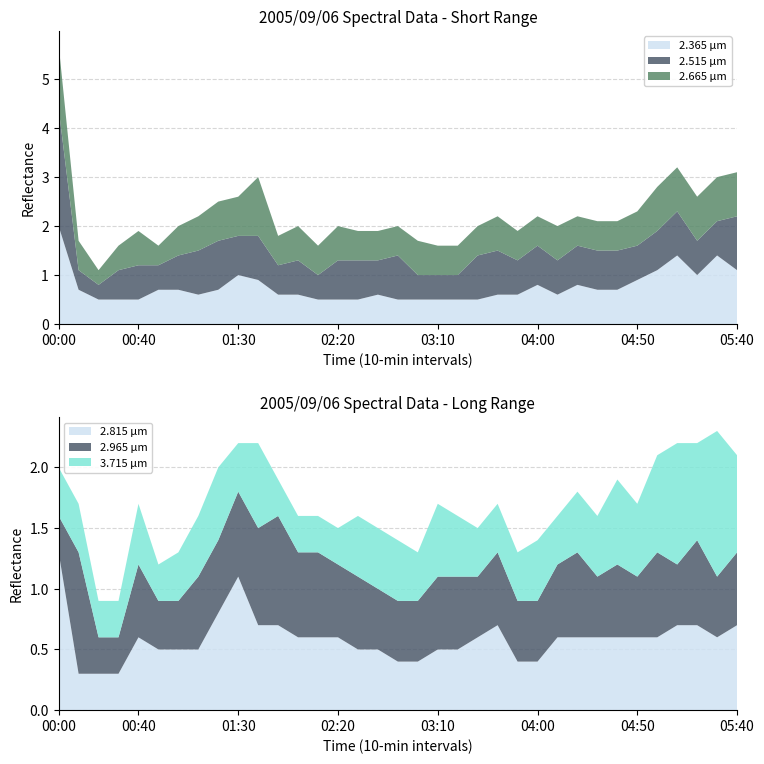

Reading left to right, what are all the values shown in this chart?

  2.365: 2.0	0.7	0.5	0.5	0.5	0.7	0.7	0.6	0.7	1.0	0.9	0.6	0.6	0.5	0.5	0.5	0.6	0.5	0.5	0.5	0.5	0.5	0.6	0.6	0.8	0.6	0.8	0.7	0.7	0.9	1.1	1.4	1.0	1.4	1.1
  2.515: 2.4	0.4	0.3	0.6	0.7	0.5	0.7	0.9	1.0	0.8	0.9	0.6	0.7	0.5	0.8	0.8	0.7	0.9	0.5	0.5	0.5	0.9	0.9	0.7	0.8	0.7	0.8	0.8	0.8	0.7	0.8	0.9	0.7	0.7	1.1
  2.665: 1.3	0.6	0.3	0.5	0.7	0.4	0.6	0.7	0.8	0.8	1.2	0.6	0.7	0.6	0.7	0.6	0.6	0.6	0.7	0.6	0.6	0.6	0.7	0.6	0.6	0.7	0.6	0.6	0.6	0.7	0.9	0.9	0.9	0.9	0.9
  2.815: 1.3	0.3	0.3	0.3	0.6	0.5	0.5	0.5	0.8	1.1	0.7	0.7	0.6	0.6	0.6	0.5	0.5	0.4	0.4	0.5	0.5	0.6	0.7	0.4	0.4	0.6	0.6	0.6	0.6	0.6	0.6	0.7	0.7	0.6	0.7
  2.965: 0.3	1.0	0.3	0.3	0.6	0.4	0.4	0.6	0.6	0.7	0.8	0.9	0.7	0.7	0.6	0.6	0.5	0.5	0.5	0.6	0.6	0.5	0.6	0.5	0.5	0.6	0.7	0.5	0.6	0.5	0.7	0.5	0.7	0.5	0.6
  3.715: 0.4	0.4	0.3	0.3	0.5	0.3	0.4	0.5	0.6	0.4	0.7	0.3	0.3	0.3	0.3	0.5	0.5	0.5	0.4	0.6	0.5	0.4	0.4	0.4	0.5	0.4	0.5	0.5	0.7	0.6	0.8	1.0	0.8	1.2	0.8